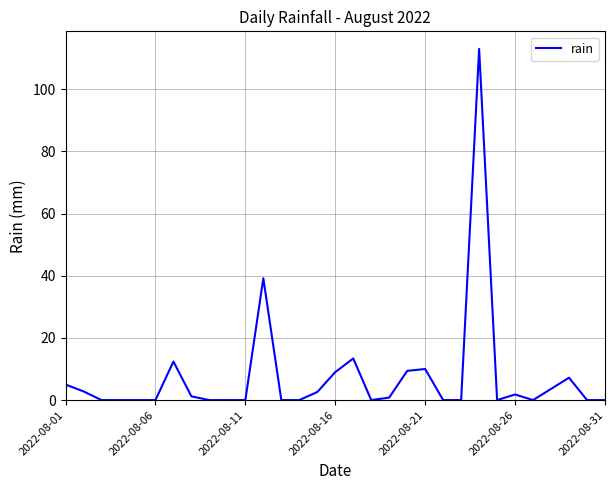

What is the greatest value displayed?

113.0